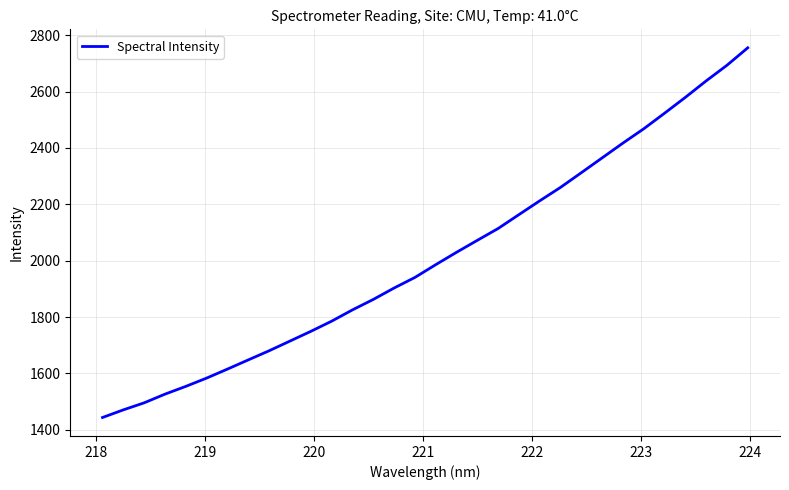

What is the difference between the maximum and minimum values?

1311.5